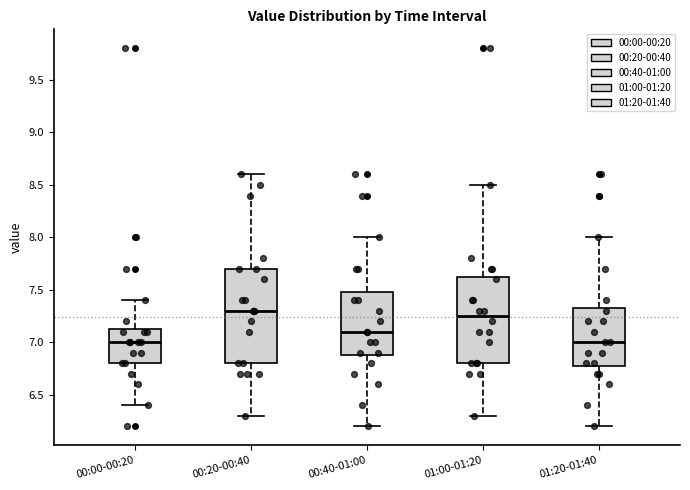

Comparing the boxes themselves (not the whiskers), which one is the tallest?

00:20-00:40